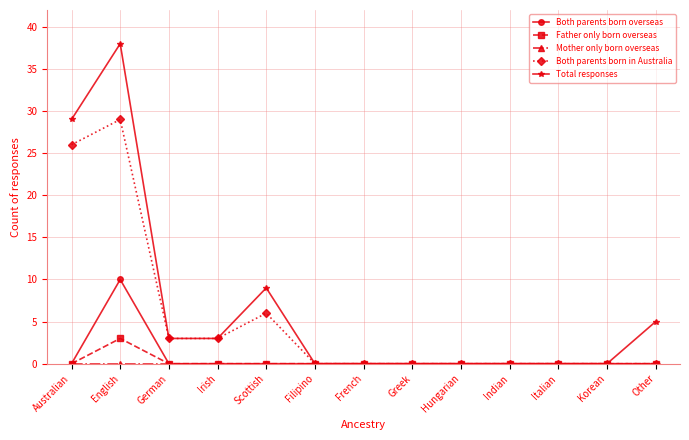

How many series are shown in this chart?

5